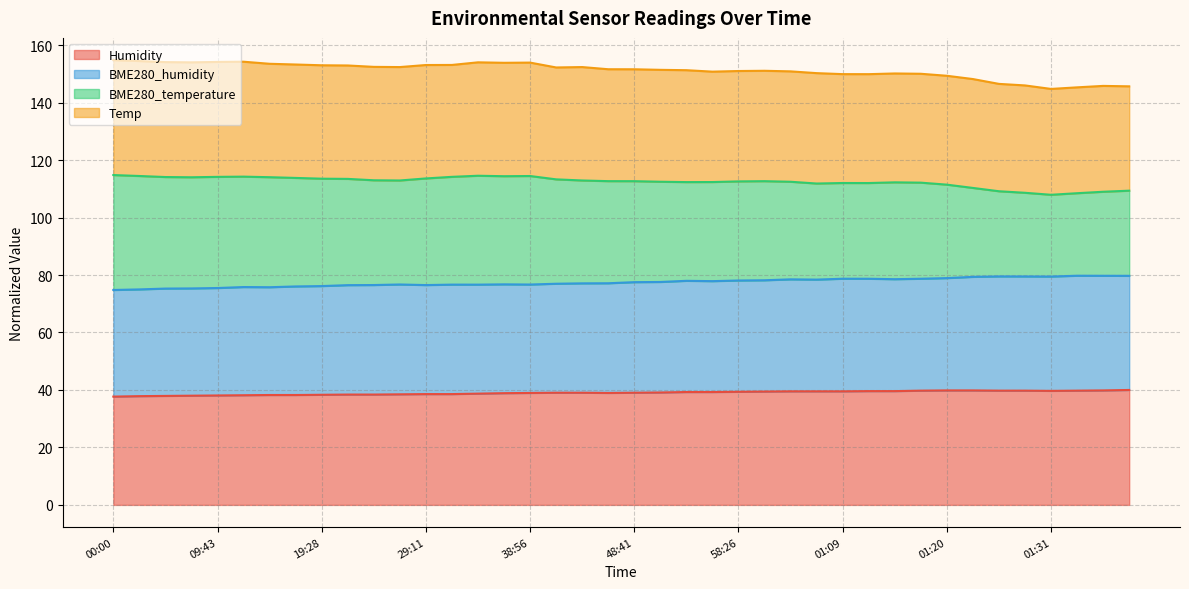

What are all the series names shown in the legend?

Humidity, BME280_humidity, BME280_temperature, Temp